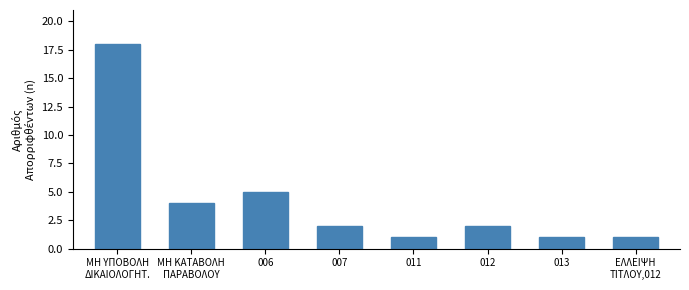

Reading left to right, what are all the values shown in this chart?

18	4	5	2	1	2	1	1